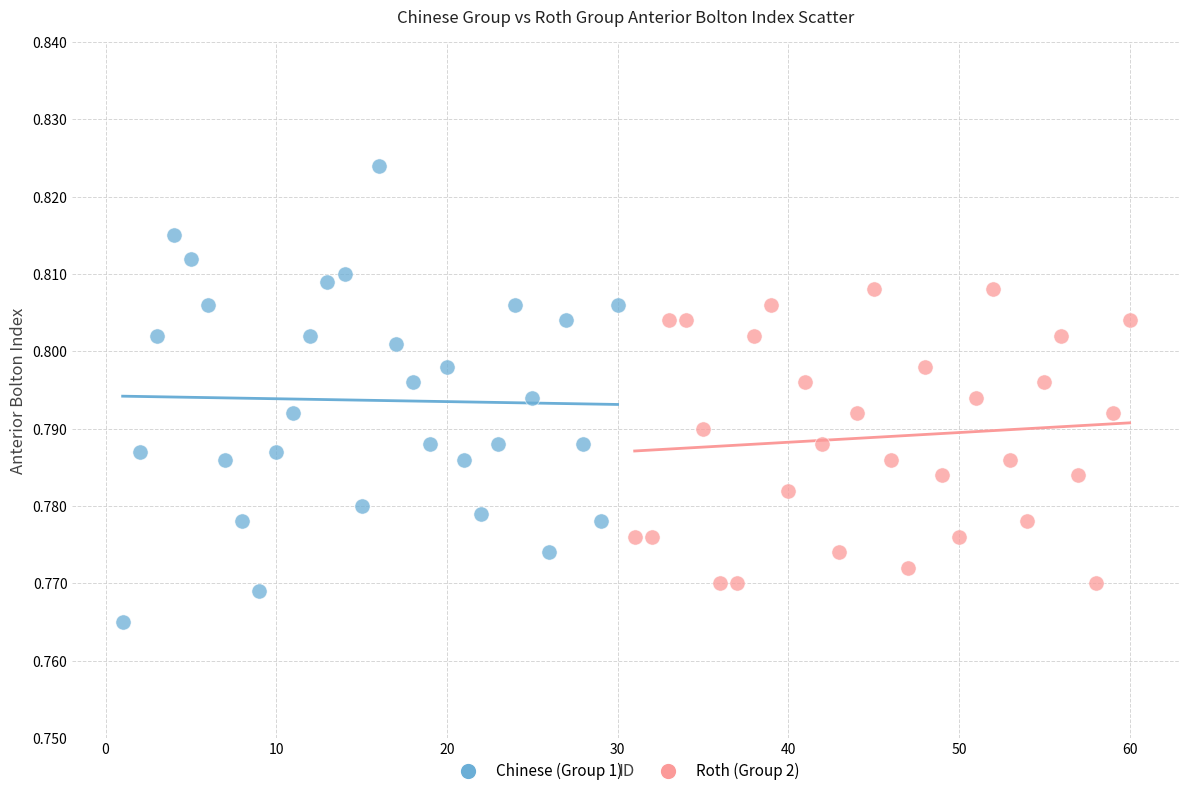

Which series reaches the minimum Y coordinate?

Chinese (Group 1)